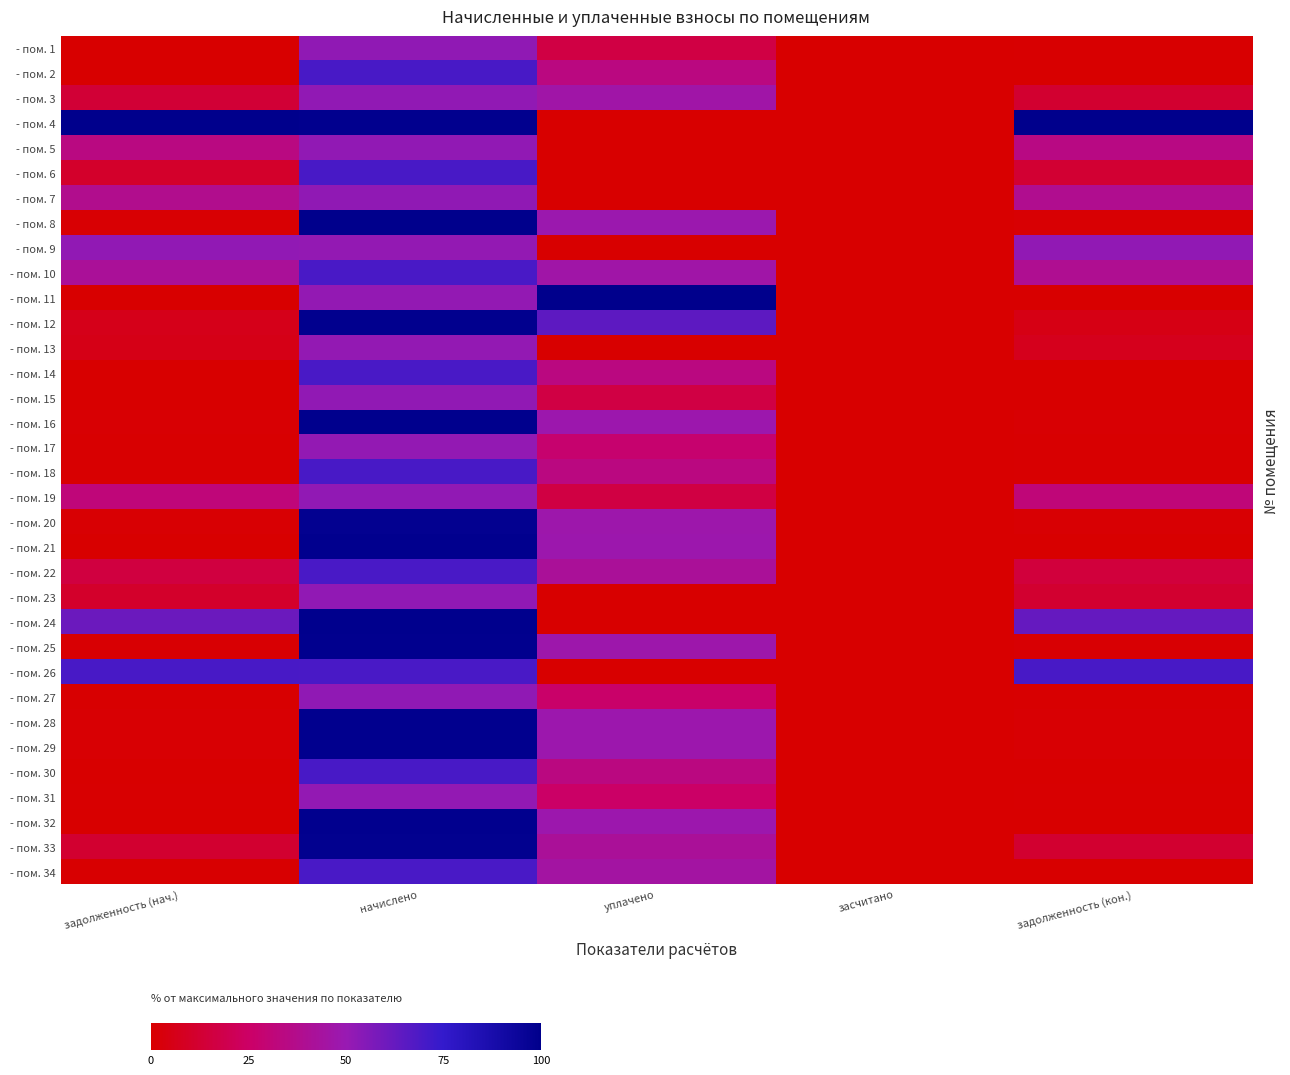

Rank the series by their maximum value, from highest to lowest.

- пом. 4, - пом. 8, - пом. 11, - пом. 24, - пом. 16, - пом. 12, - пом. 28, - пом. 29, - пом. 21, - пом. 32, - пом. 25, - пом. 33, - пом. 20, - пом. 26, - пом. 18, - пом. 2, - пом. 6, - пом. 30, - пом. 14, - пом. 10, - пом. 34, - пом. 22, - пом. 27, - пом. 1, - пом. 7, - пом. 15, - пом. 19, - пом. 23, - пом. 9, - пом. 3, - пом. 5, - пом. 13, - пом. 31, - пом. 17